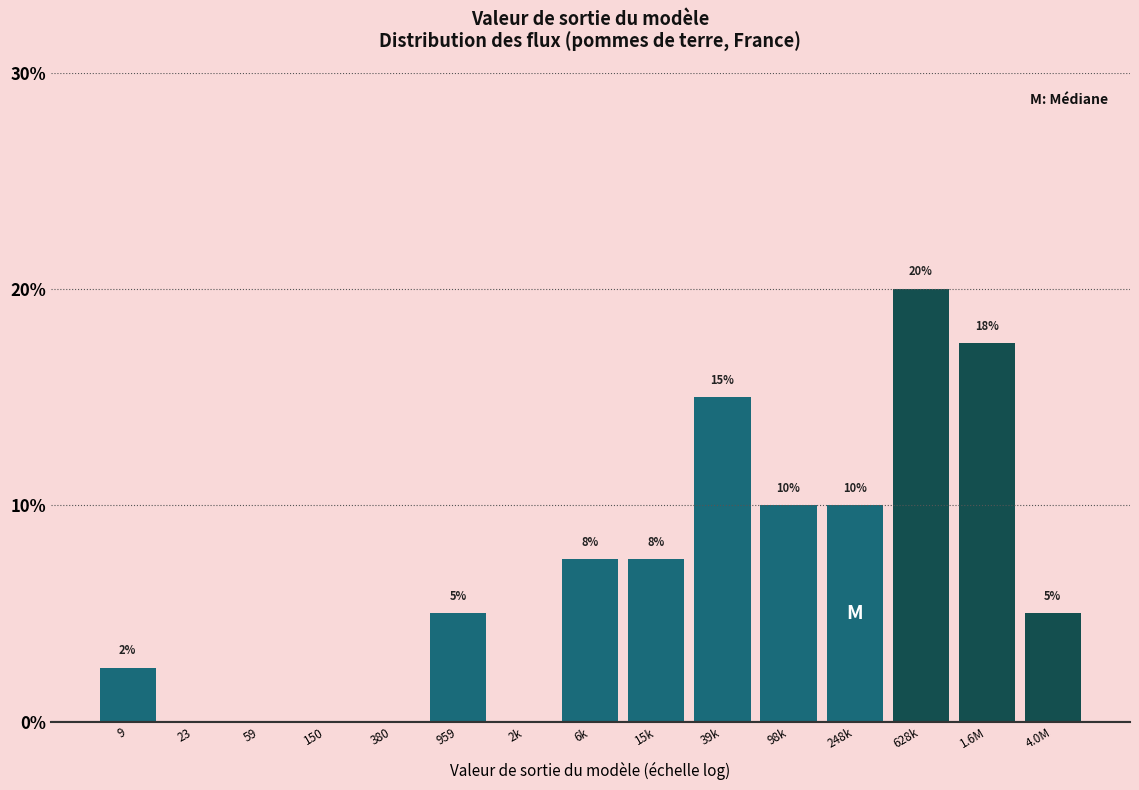

True or false: the data shows 10.0 at 98k.

True